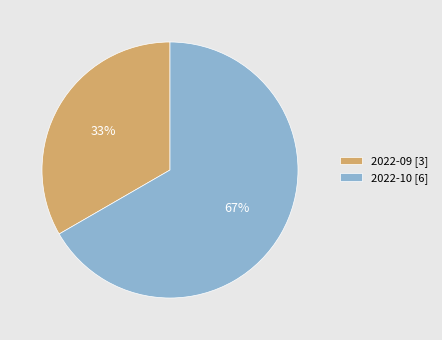

The 2022-10 slice represents 67% of the pie. True or false?

True